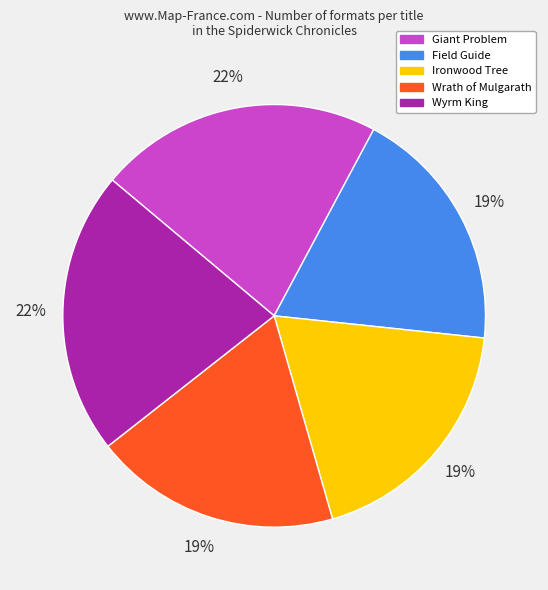

Is there a majority slice in this chart?

No